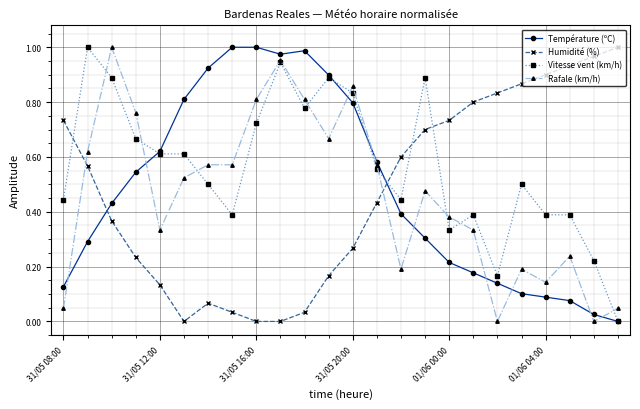

Which series has the largest total across all categories?

Vitesse vent (km/h)